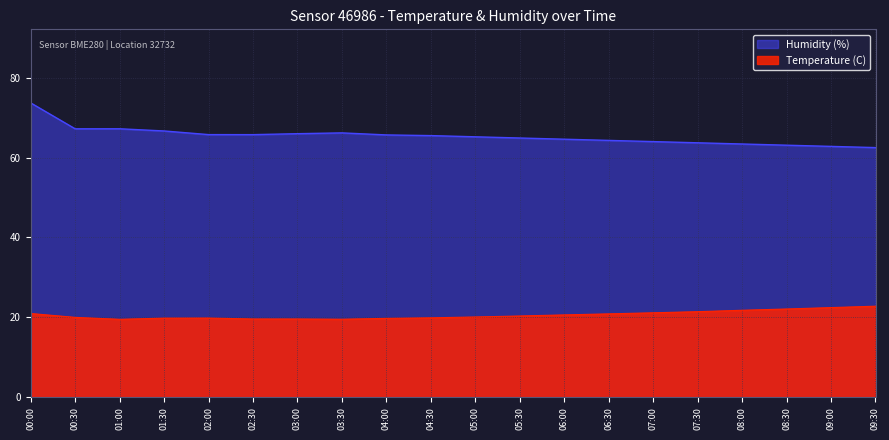

At which category is the sum across all series the highest?

00:00